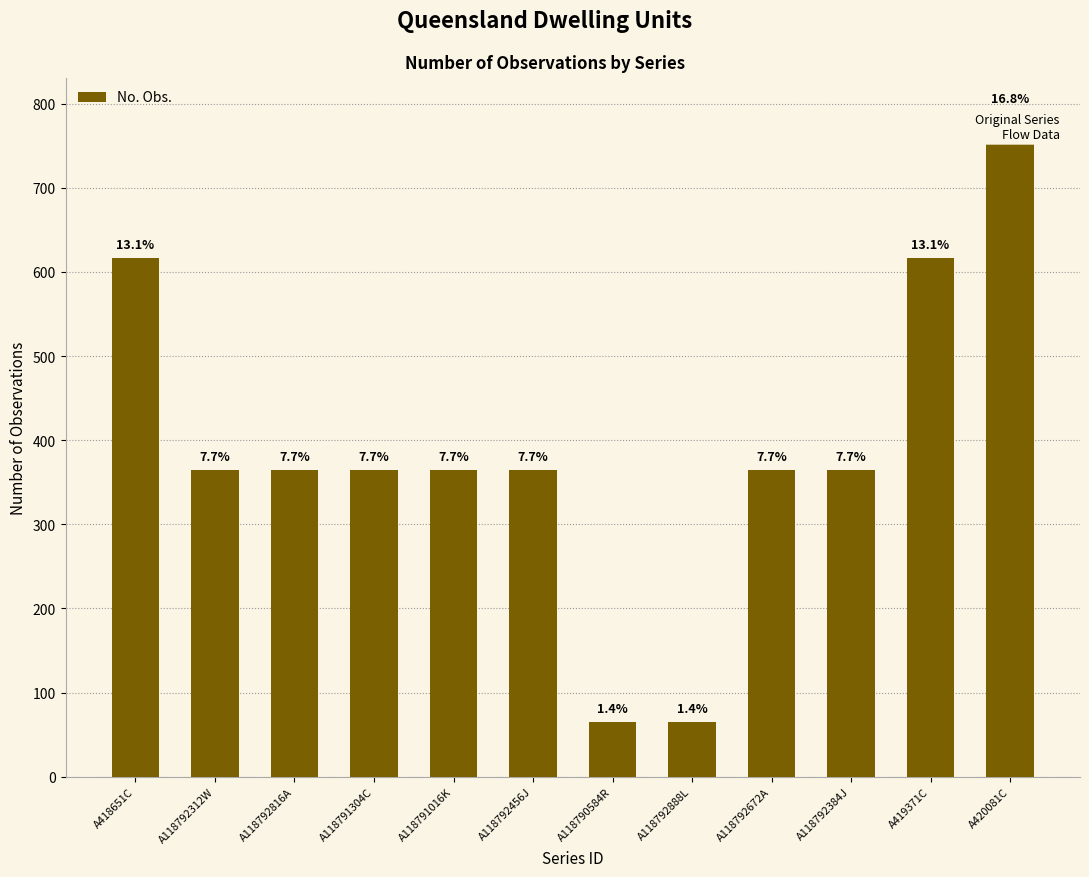

Are the bars horizontal?

No